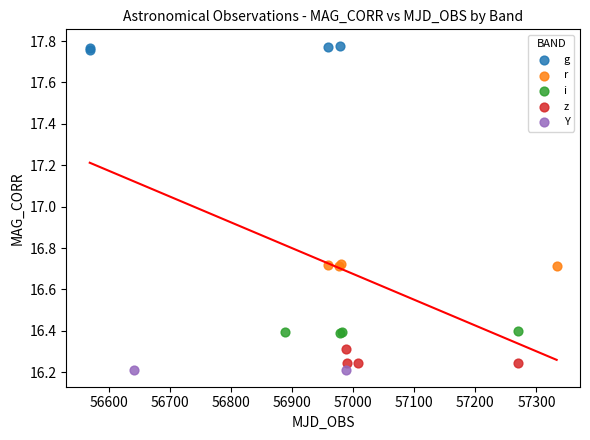

Which series has the widest spread of Y values?

z